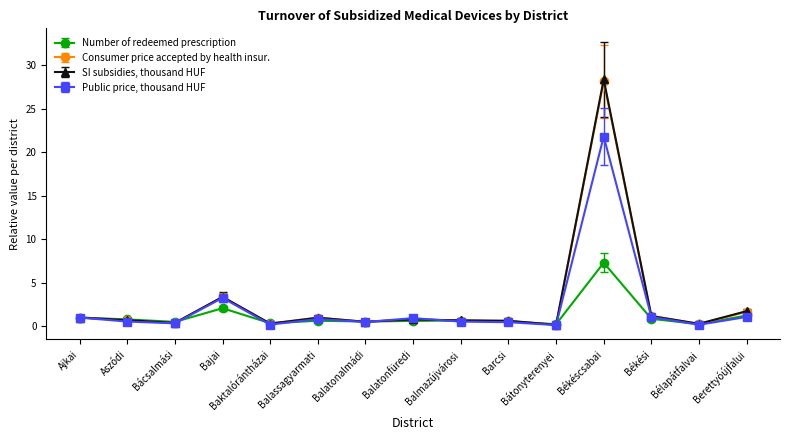

Which series has the largest range (max minus min)?

SI subsidies, thousand HUF